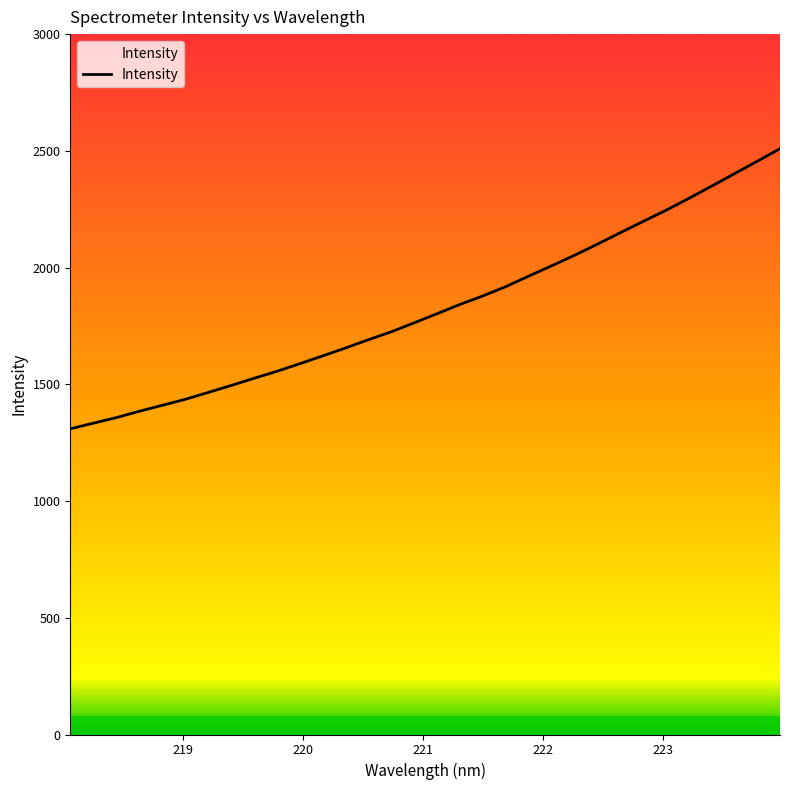

Reading left to right, list all the values displayed in this chart.

1309.3	1333.4	1357.1	1384.2	1409.7	1435.2	1464.7	1494.4	1525.3	1555.0	1587.8	1621.3	1655.0	1690.6	1724.6	1762.9	1802.0	1841.7	1878.1	1917.8	1962.8	2006.9	2051.9	2099.4	2148.5	2197.0	2244.8	2295.6	2348.4	2401.6	2455.2	2509.2